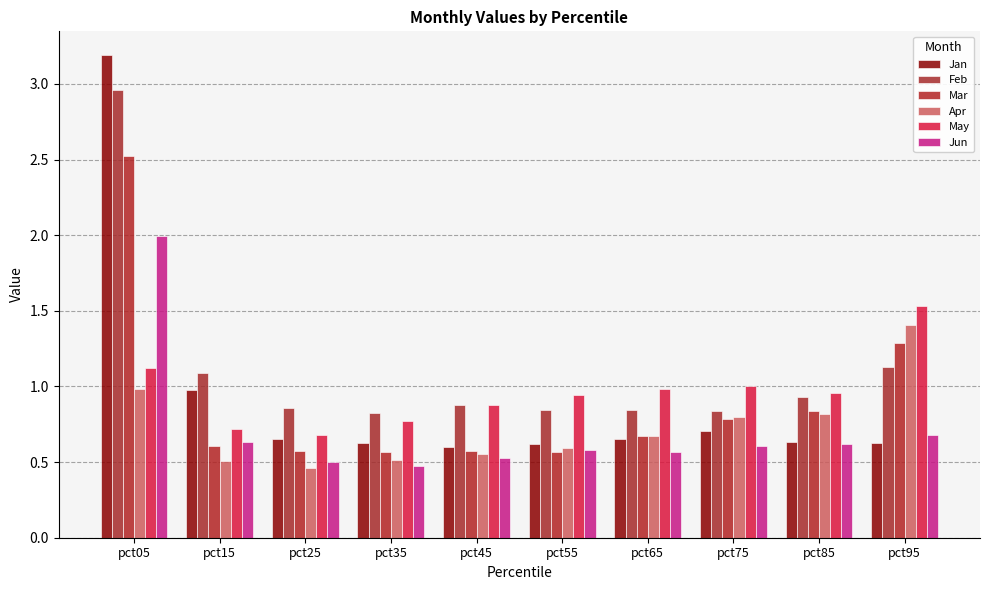

At which label does Jun reach its peak?

pct05